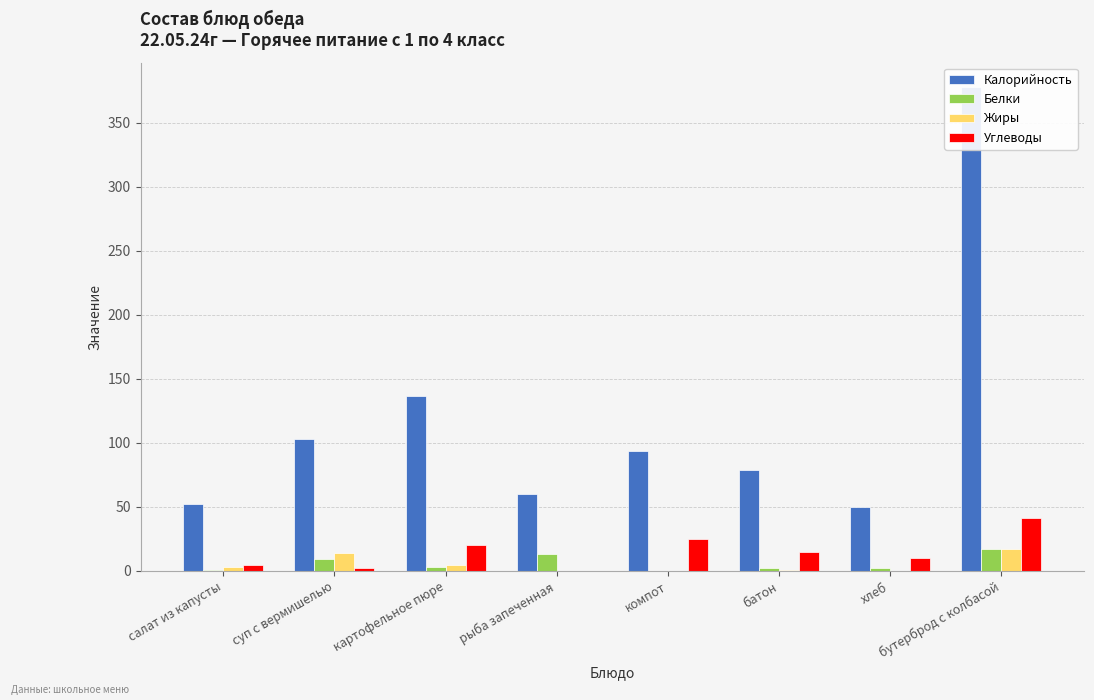

At which label is Жиры closest to 8?

картофельное пюре